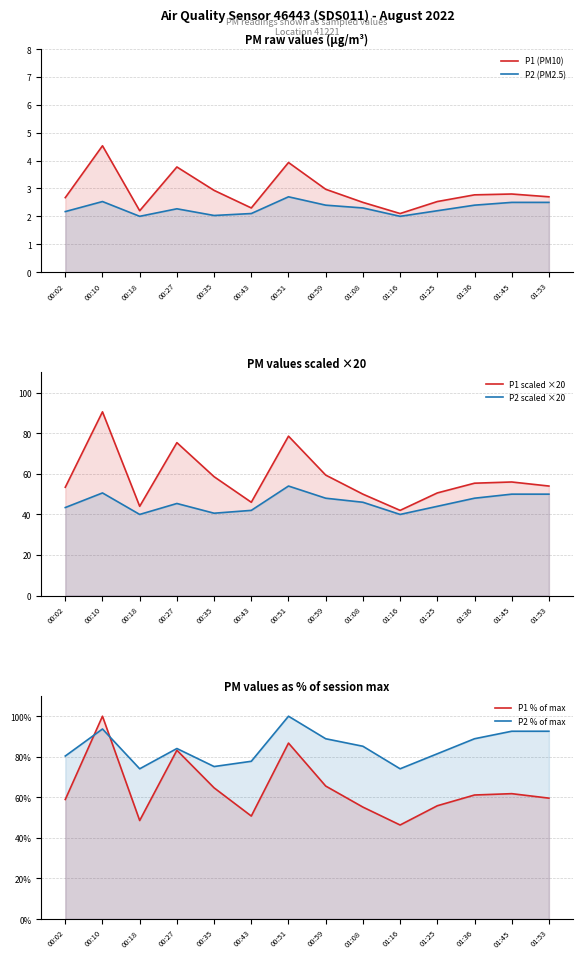

True or false: P1 % of max and P2 % of max cross at least once.

True